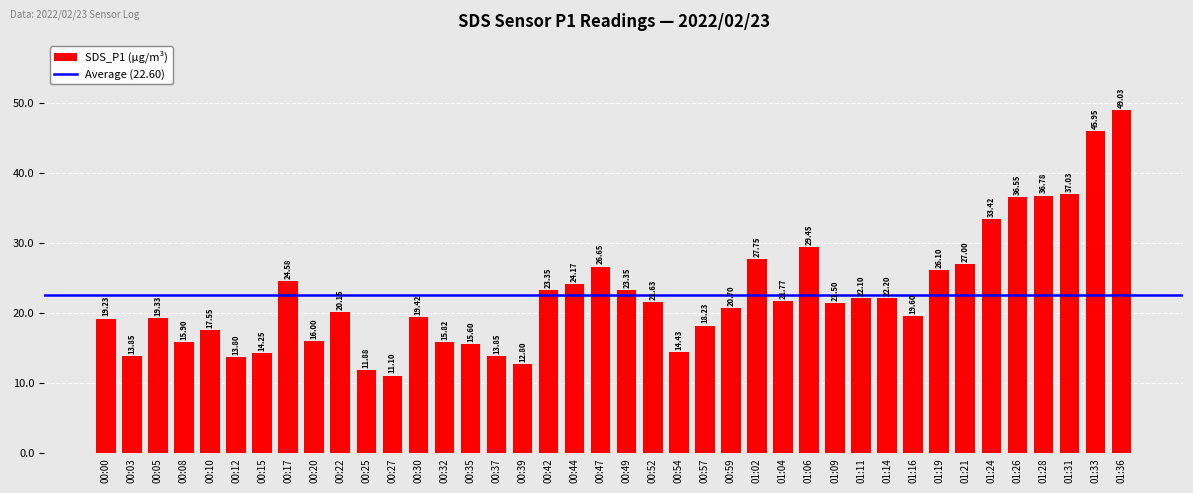

What is the smallest value displayed?

11.1